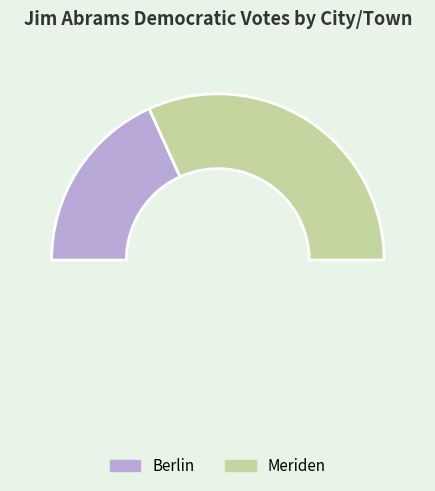

Which slice is the smallest?

Berlin